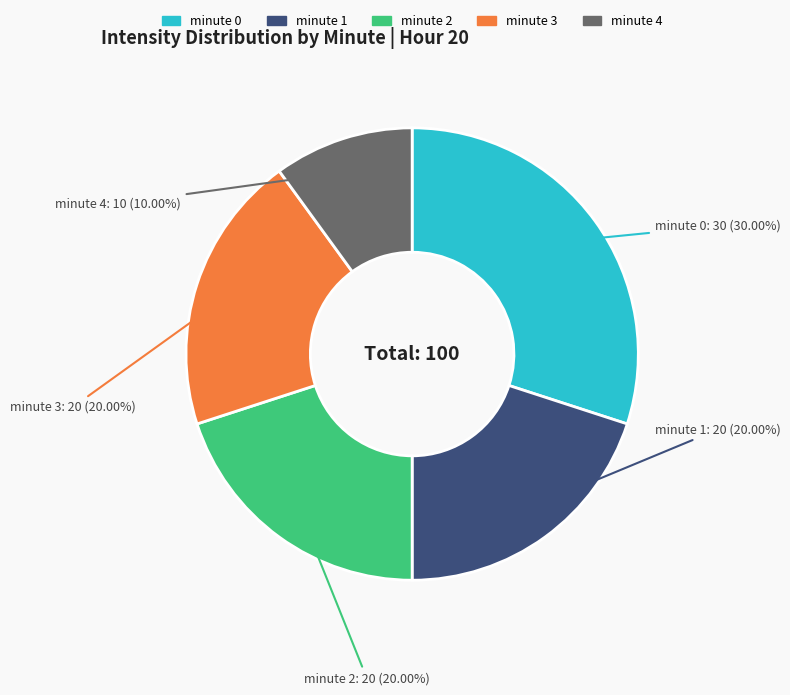

The minute 1 slice represents 20% of the pie. True or false?

True